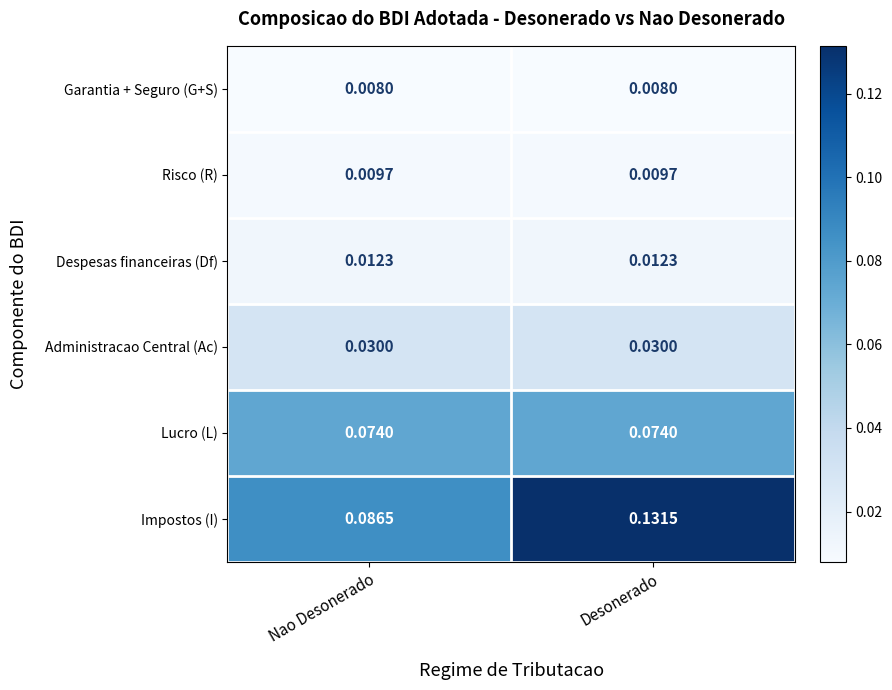

Rank the series at Nao Desonerado from lowest to highest value.

Garantia + Seguro (G+S), Risco (R), Despesas financeiras (Df), Administracao Central (Ac), Lucro (L), Impostos (I)